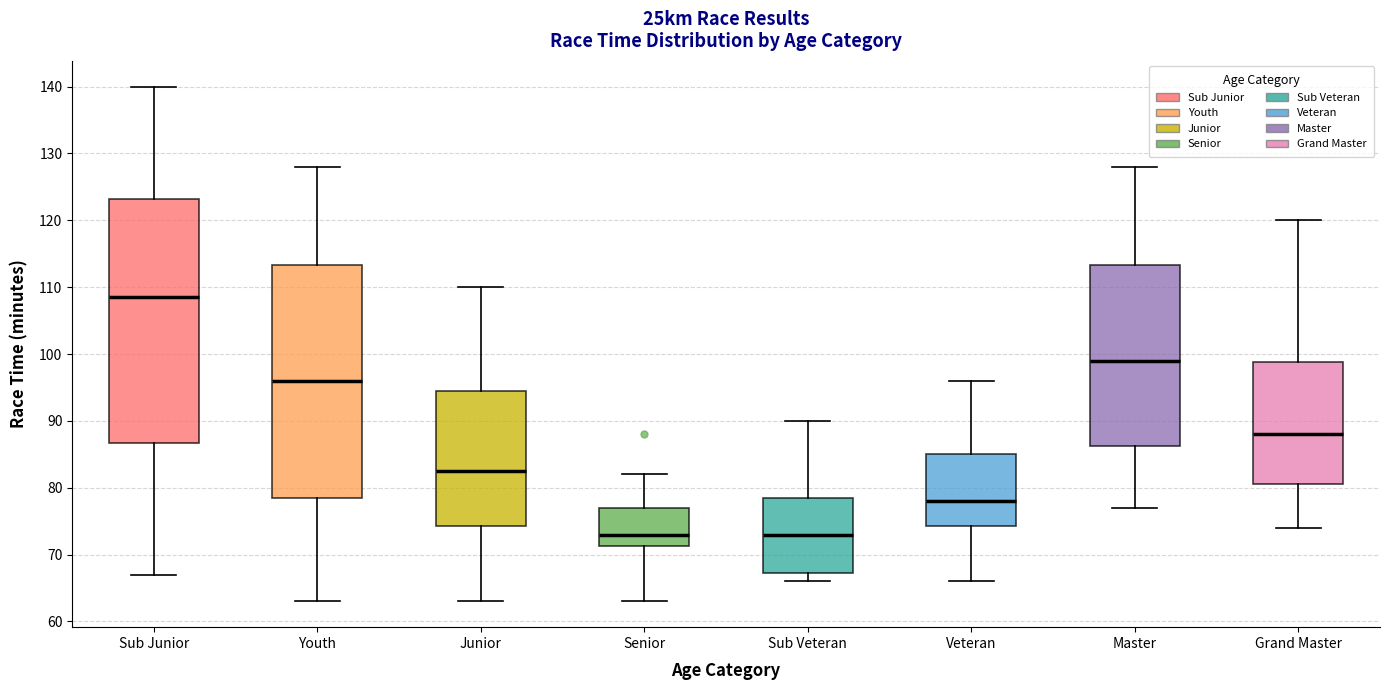

Comparing the boxes themselves (not the whiskers), which one is the tallest?

Sub Junior